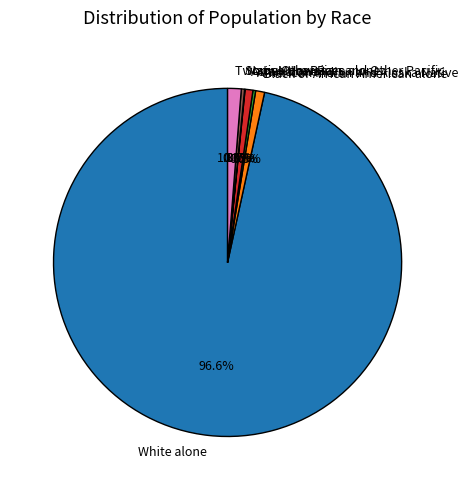

What percentage do Some Other Race alone and Asian alone together represent?

1.0%